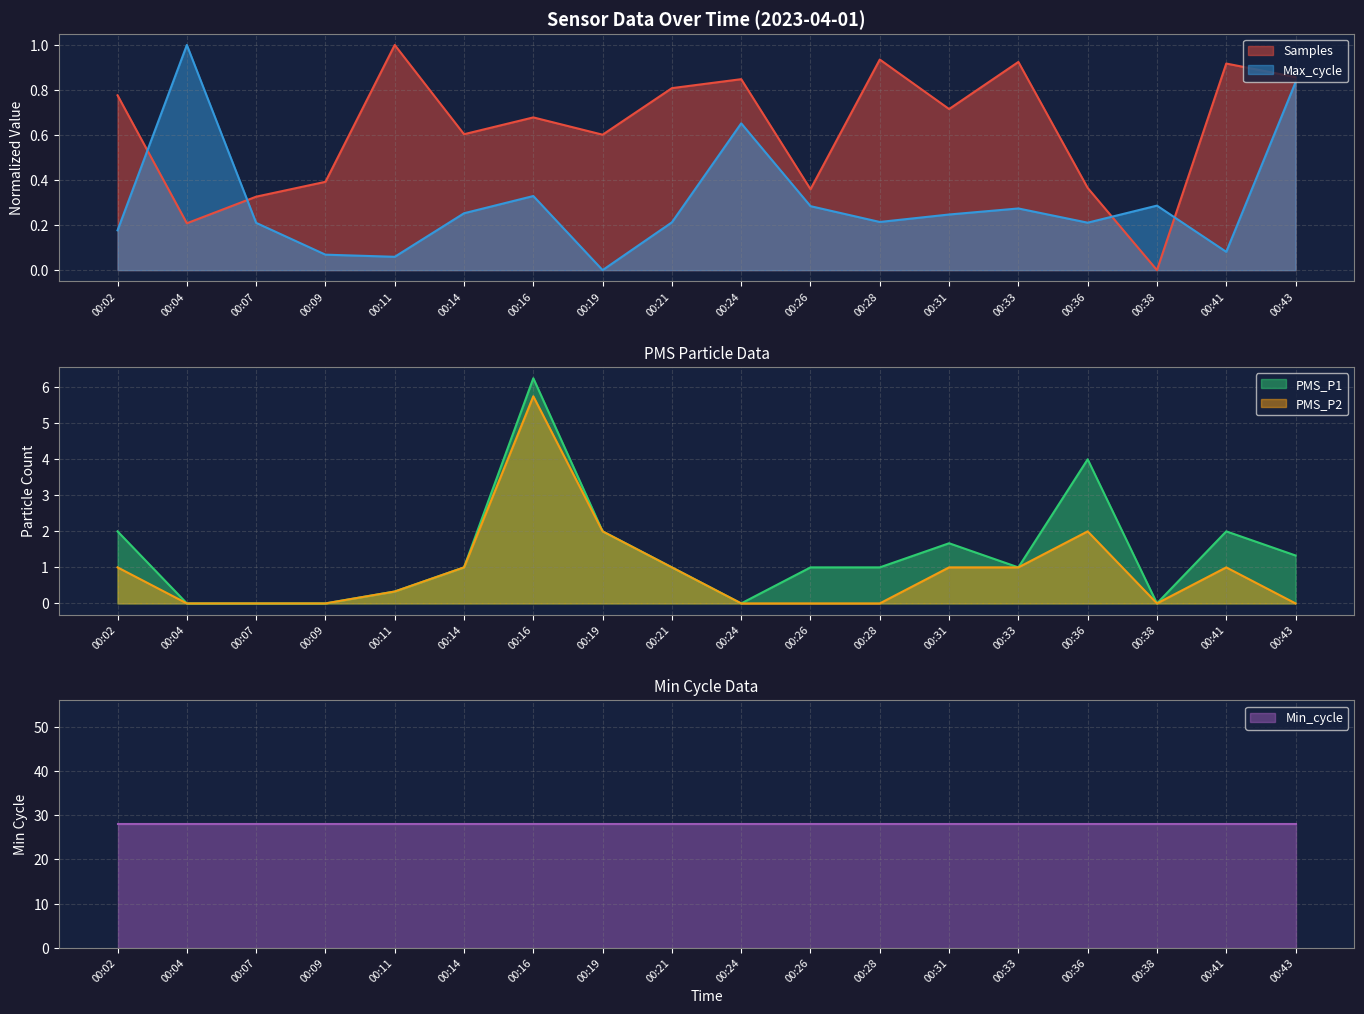

Reading left to right, list all the values displayed in this chart.

Samples: 0.8	0.2	0.3	0.4	1.0	0.6	0.7	0.6	0.8	0.8	0.4	0.9	0.7	0.9	0.4	0.0	0.9	0.9
Max_cycle: 0.2	1.0	0.2	0.1	0.1	0.3	0.3	0.0	0.2	0.7	0.3	0.2	0.2	0.3	0.2	0.3	0.1	0.8
PMS_P1: 2.0	0.0	0.0	0.0	0.3	1.0	6.2	2.0	1.0	0.0	1.0	1.0	1.7	1.0	4.0	0.0	2.0	1.3
PMS_P2: 1.0	0.0	0.0	0.0	0.3	1.0	5.8	2.0	1.0	0.0	0.0	0.0	1.0	1.0	2.0	0.0	1.0	0.0